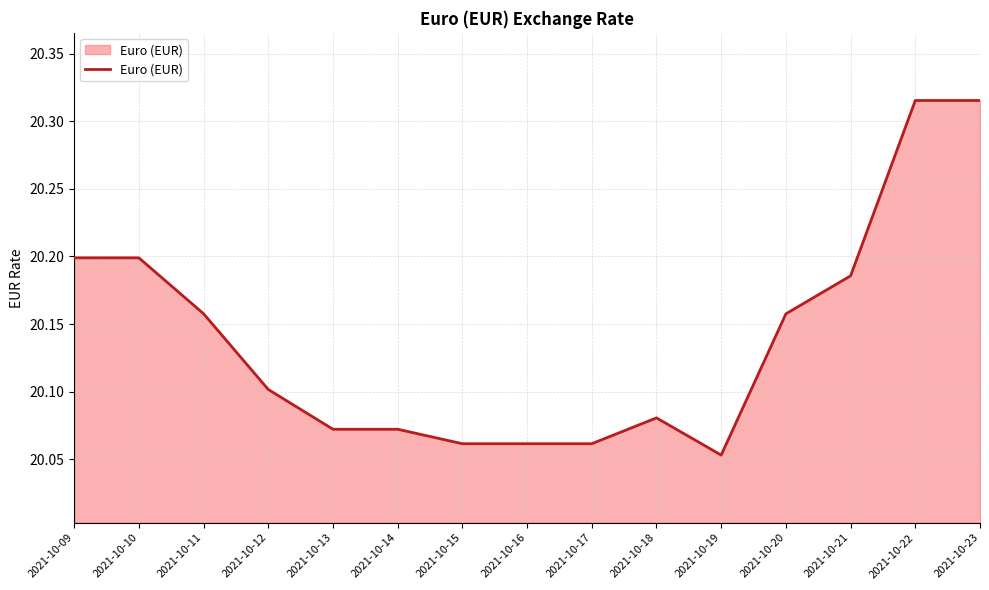

What is the difference between the values at 2021-10-22 and 2021-10-15?

0.3